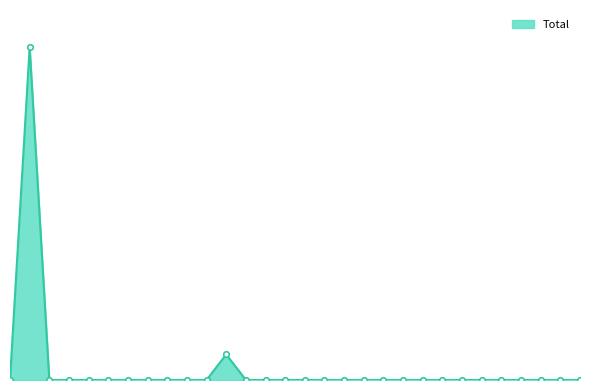

Rank the categories by value from lowest to highest.

Afghanistan, Bangladesh, Bosnia and Herzegovina, Brazil, Cambodia, Canada, Chile, China, Croatia, Egypt, Fiji, France, Germany, Greece, Hong Kong, India, Indonesia, Iran, Iraq, Ireland, Italy, Japan, Korea, Lebanon, Malaysia, Malta, Mauritius, Myanmar, England, Australia